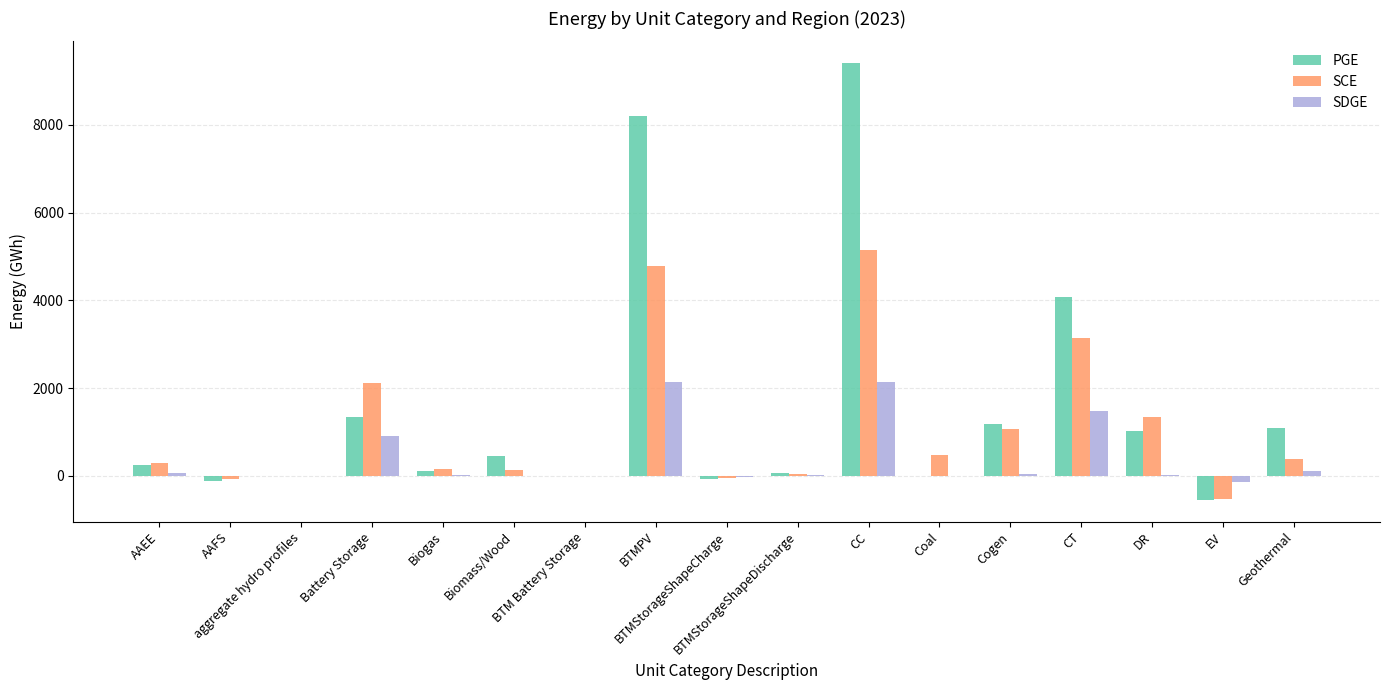

What is the sum of all SCE values?

18461.8